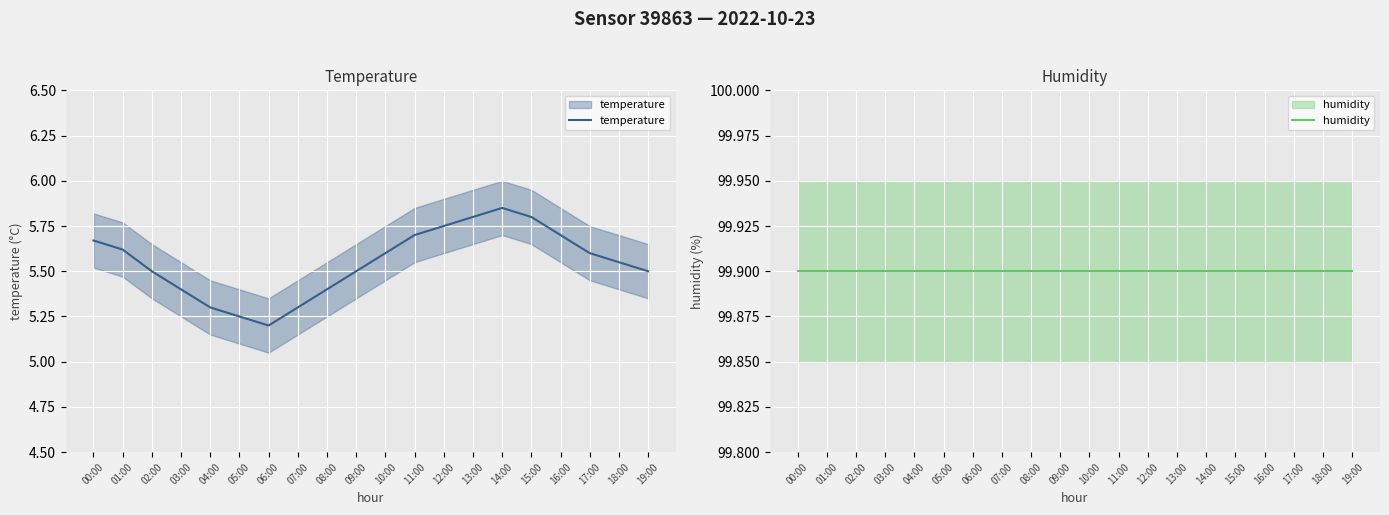

How many interior local peaks does the temperature series have?

1